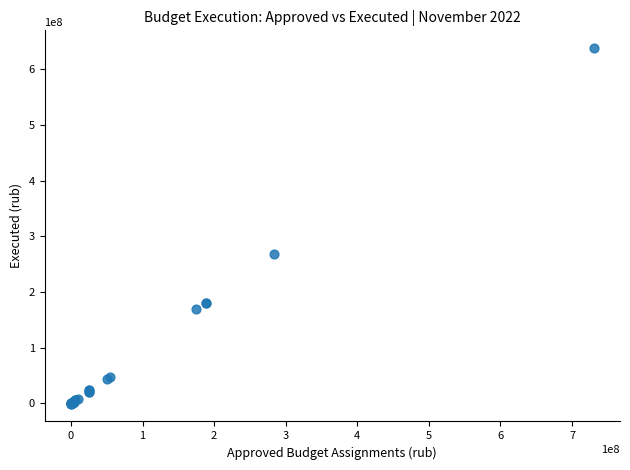

What Y value in the scatter plot is closest to 318819636?

268613166.9